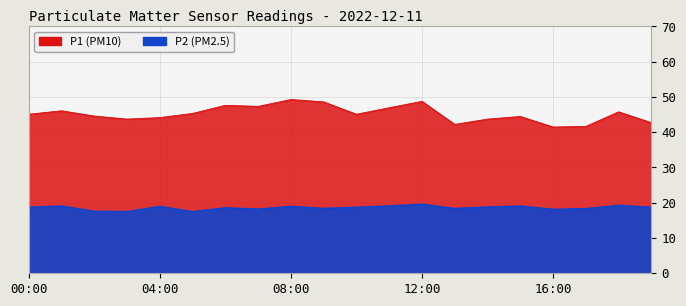

Where is P2 nearest to the value 18?

16:00